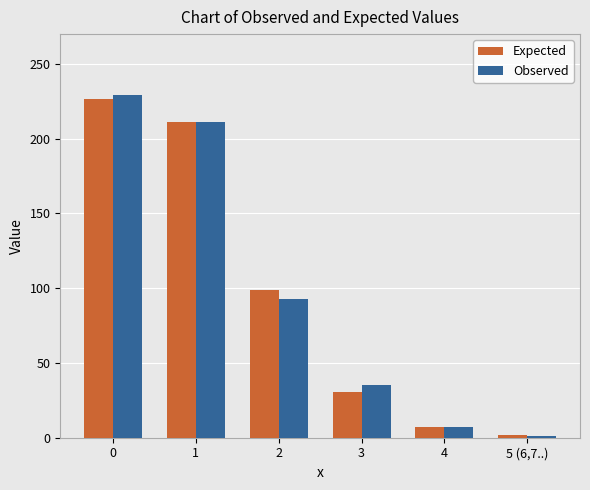

Reading left to right, list all the values displayed in this chart.

Expected: 226.7	211.4	98.5	30.6	7.1	1.6
Observed: 229.0	211.0	93.0	35.0	7.0	1.0